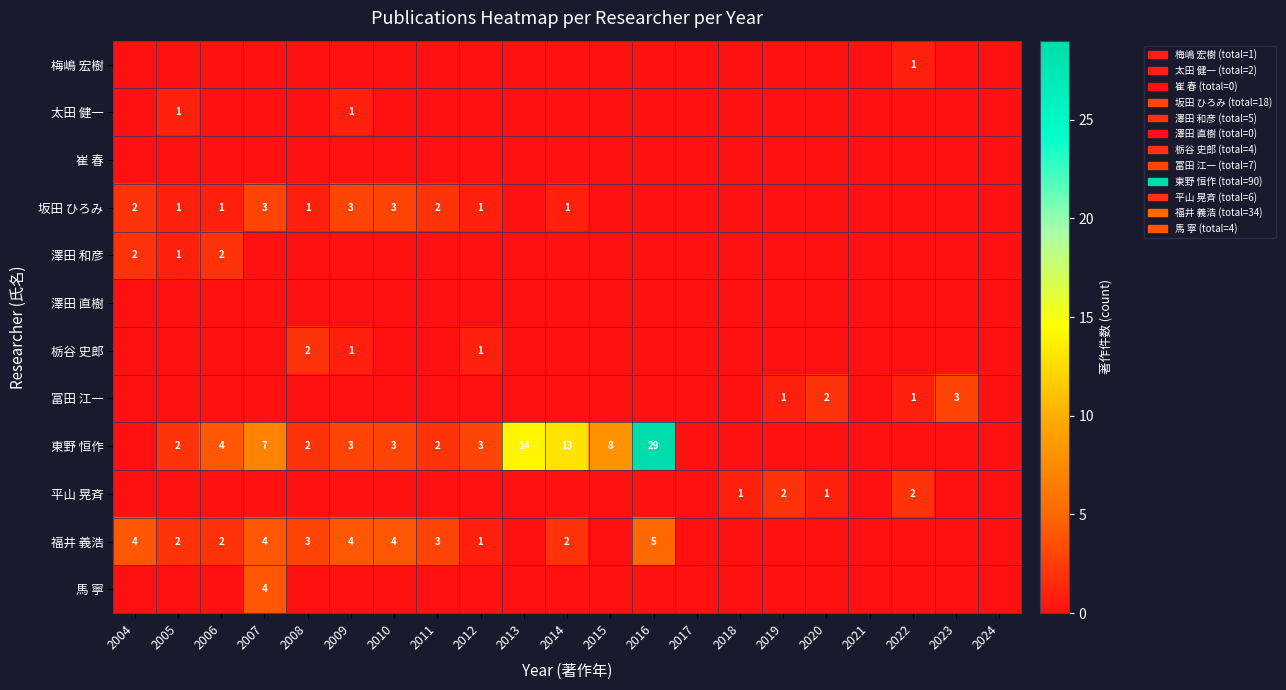

At 2013, list the series in order from largest to smallest.

東野 恒作, 梅嶋 宏樹, 太田 健一, 崔 春, 坂田 ひろみ, 澤田 和彦, 澤田 直樹, 栃谷 史郎, 冨田 江一, 平山 晃斉, 福井 義浩, 馬 寧